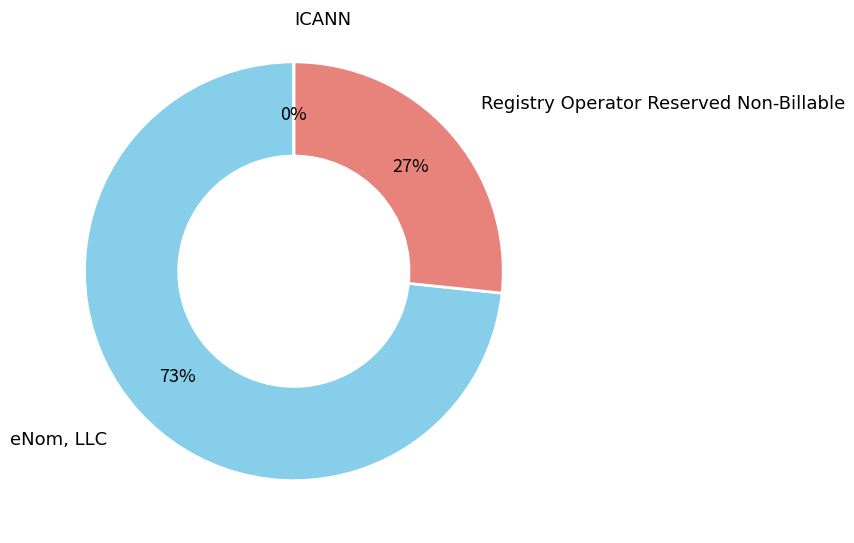

Count the number of slices in the pie.

3